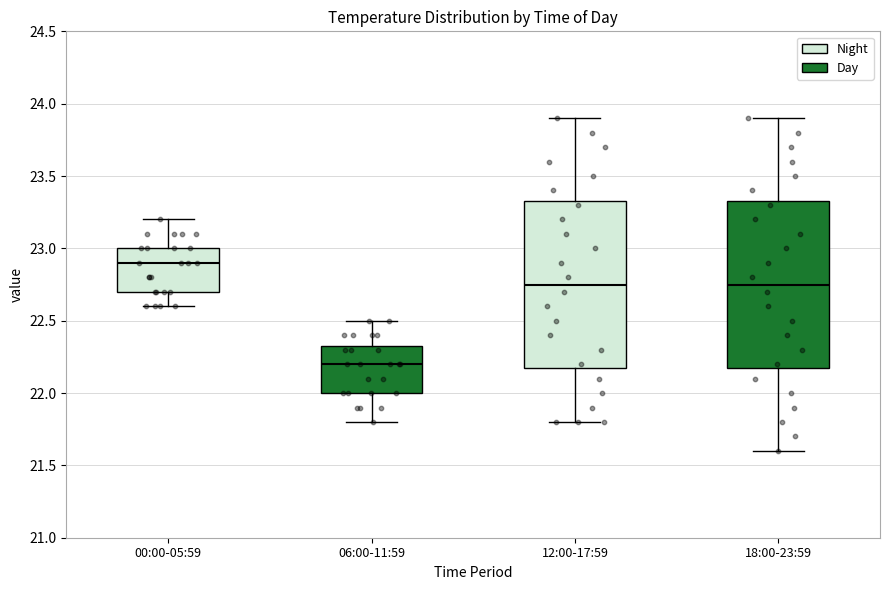

Which box has the lowest median line?

06:00-11:59